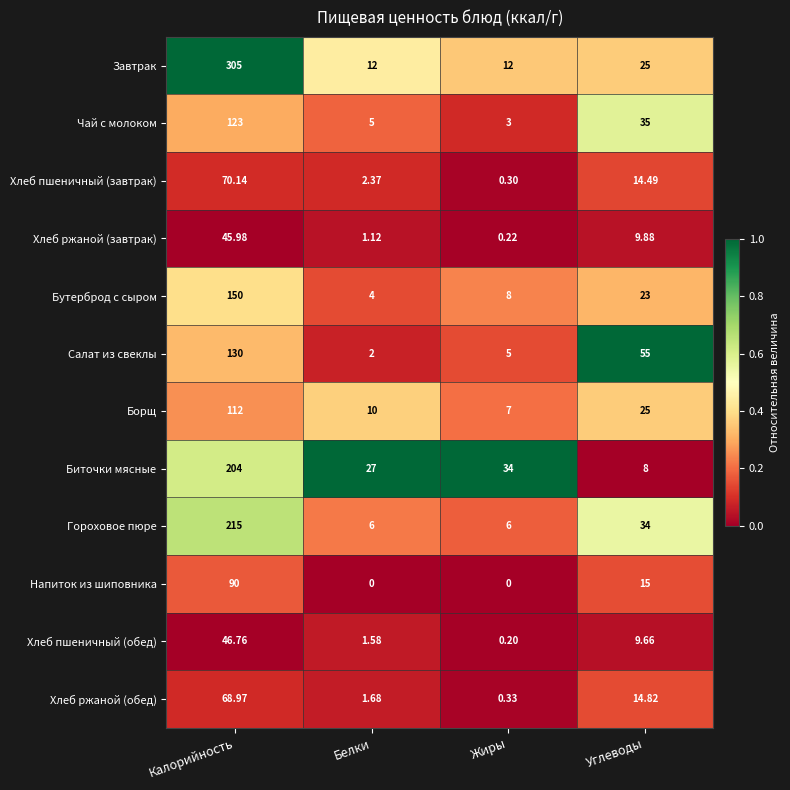

Where does the Биточки мясные series first go above 34?

Калорийность